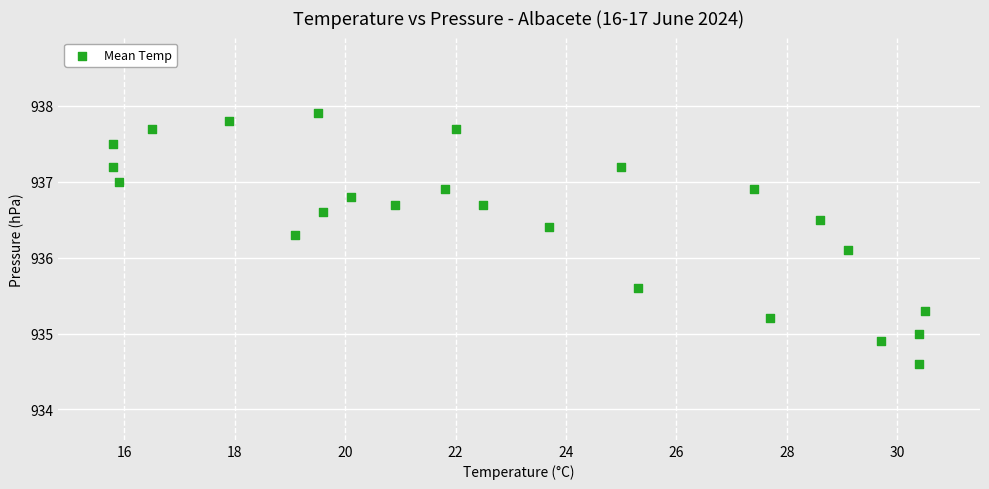

What is the range of Y values (max minus min)?

3.3